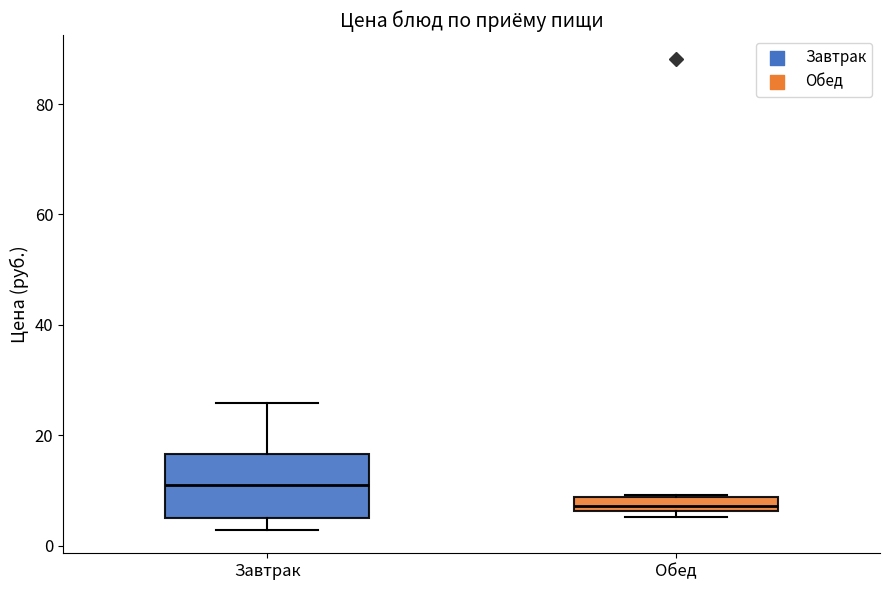

Where is the lower edge of the box for Обед on the y-axis? The values are not printed on the chart, so give them approximately, as read against the axis.

6